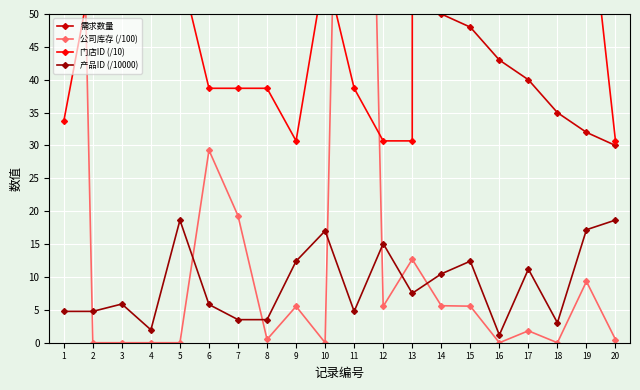

List the series in order of their peak value, highest first.

门店ID (/10), 需求数量, 公司库存 (/100), 产品ID (/10000)